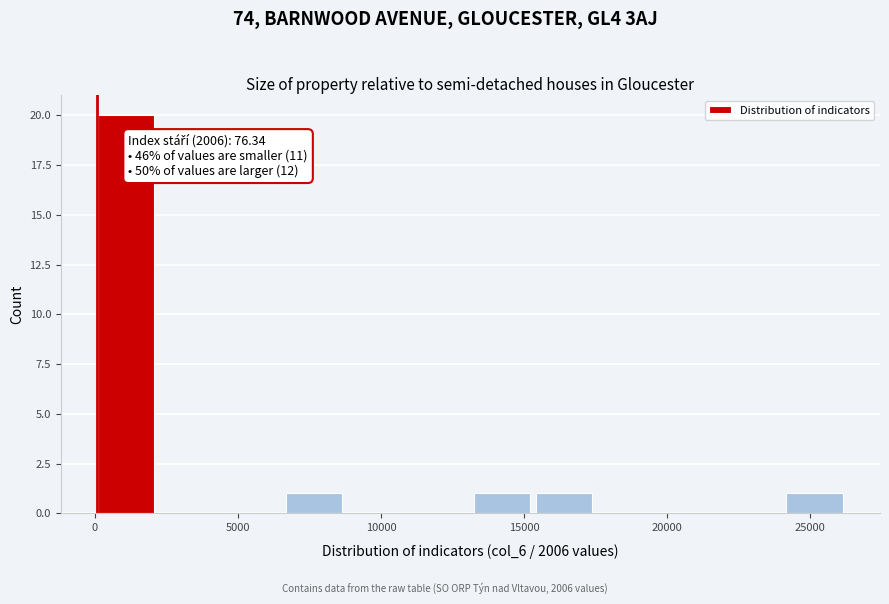

Over which range of the x-axis is the bar tallest?

0 to 2000